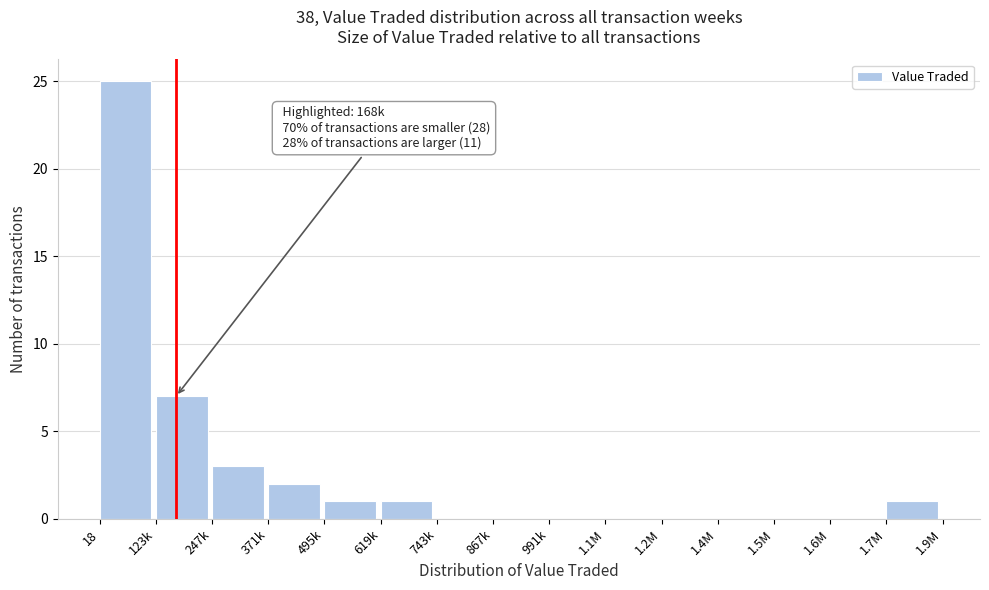

Reading left to right, what are all the values shown in this chart?

18=25	123k=7	247k=3	371k=2	495k=1	619k=1	743k=0	867k=0	991k=0	1.1M=0	1.2M=0	1.4M=0	1.5M=0	1.6M=0	1.7M=1